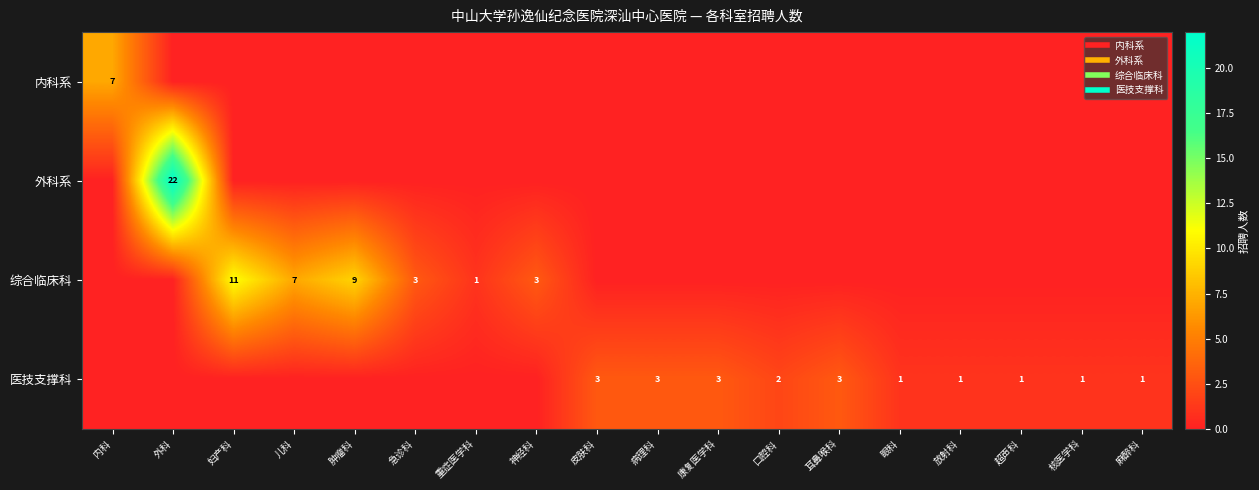

List the labels in order of 医技支撑科 value, largest first.

皮肤科, 病理科, 康复医学科, 耳鼻喉科, 口腔科, 眼科, 放射科, 超声科, 核医学科, 麻醉科, 内科, 外科, 妇产科, 儿科, 肿瘤科, 急诊科, 重症医学科, 神经科